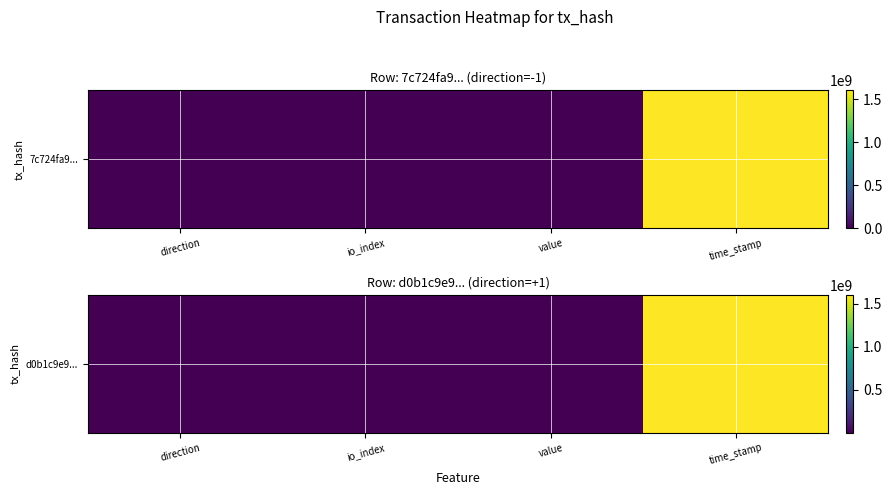

What is the difference between the maximum and minimum values?

1603657764.3